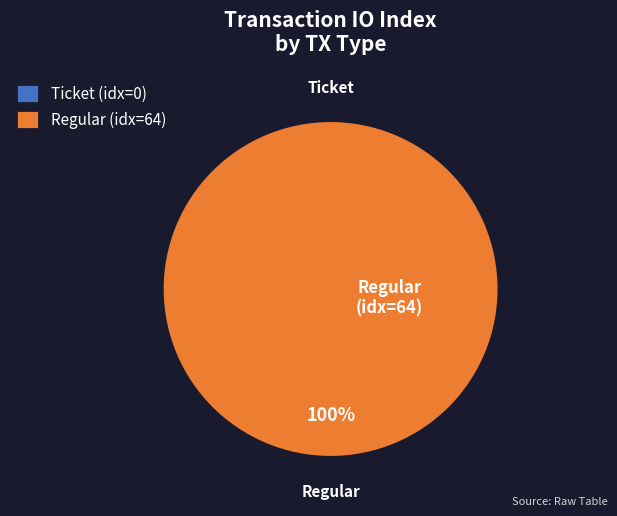

To the nearest percent, what is the difference between the Ticket (io_index=0) and Regular (io_index=64) slice percentages?

100%